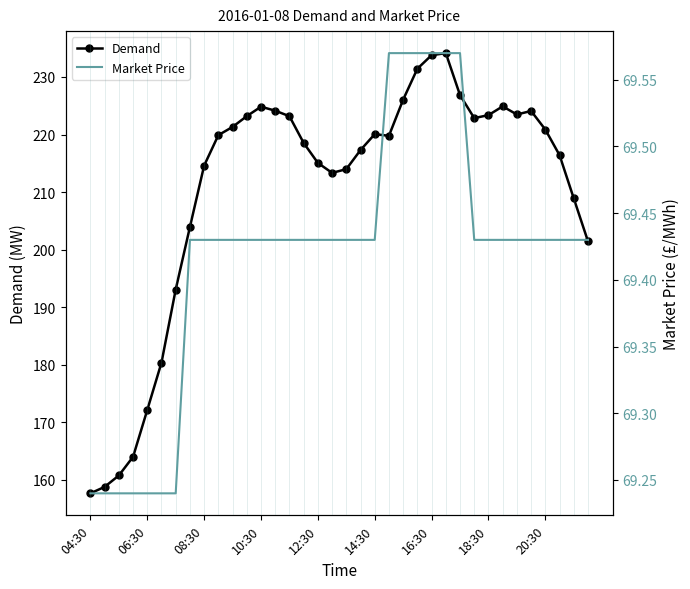

At 18:30, list the series in order from largest to smallest.

Demand, Market Price